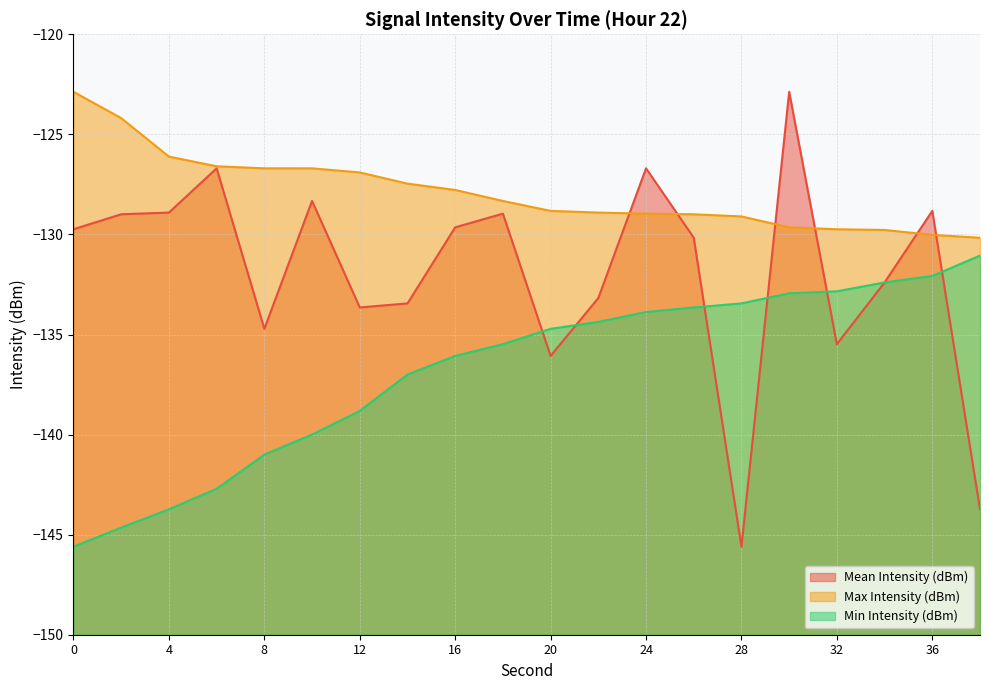

The value of Mean Intensity (dBm) at 22 is -133.2. True or false?

True